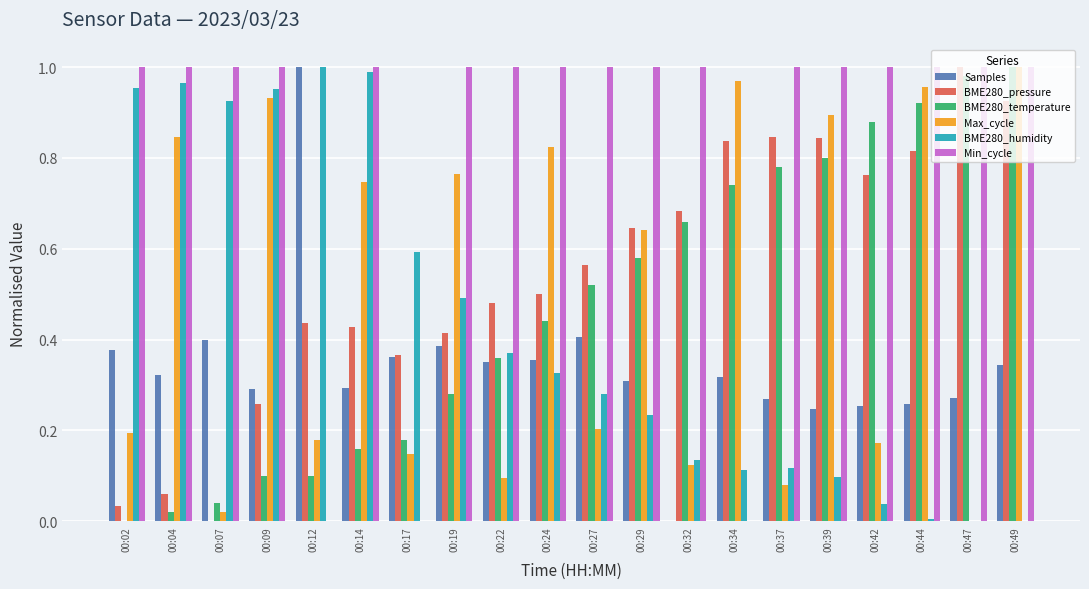

Count the number of data series in this chart.

6